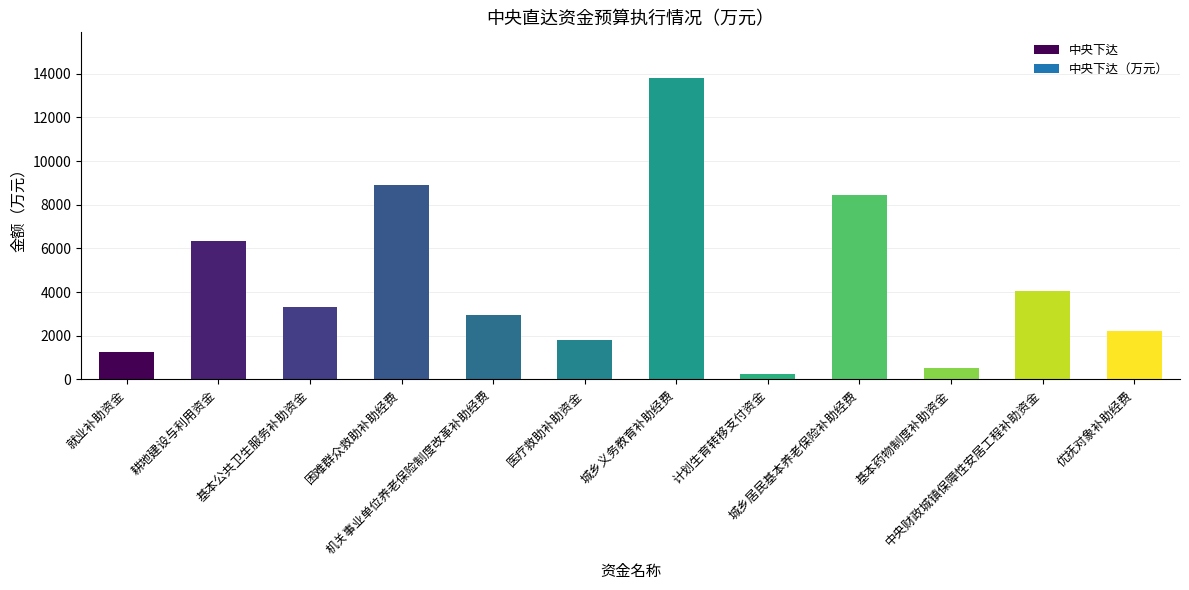

Are the bars grouped side by side (vs. stacked)?

No